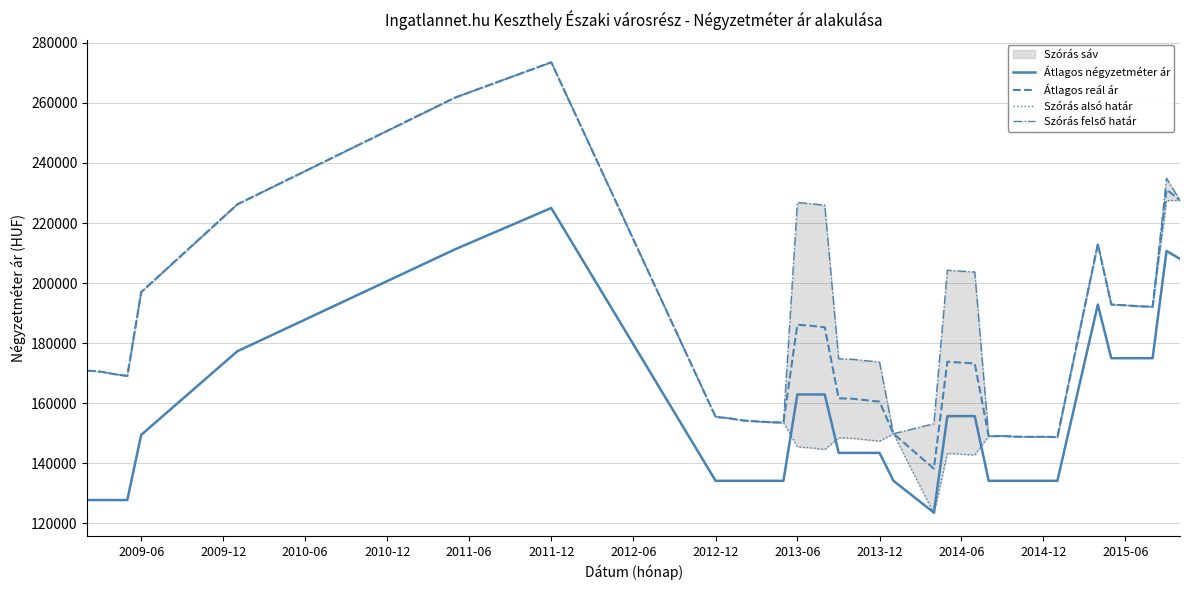

True or false: Átlagos négyzetméter ár and Átlagos reál ár cross at least once.

False